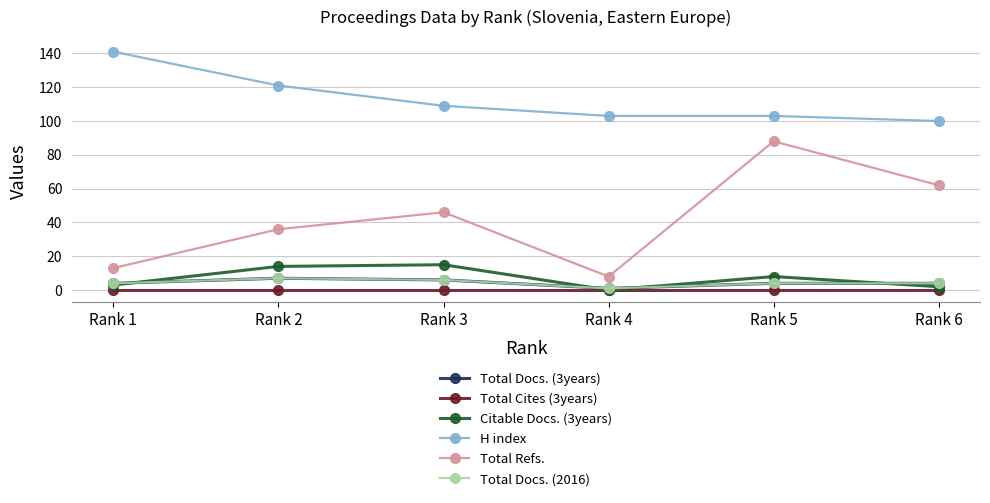

What is the total value across all series at Rank 1?

165